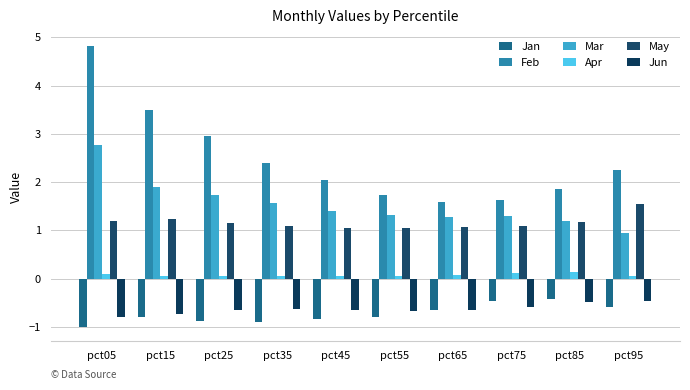

How many groups of bars are there?

10